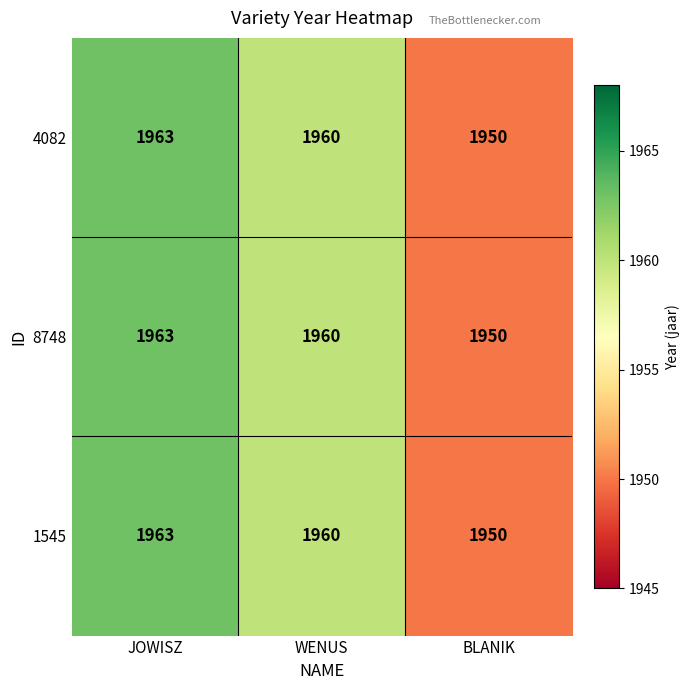

At how many categories does at least one series exceed 1959?

2